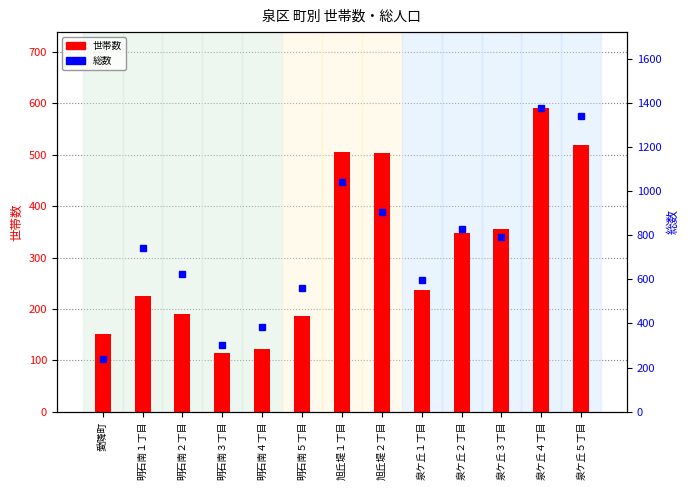

At 泉ケ丘４丁目, list the series in order from largest to smallest.

総数, 世帯数